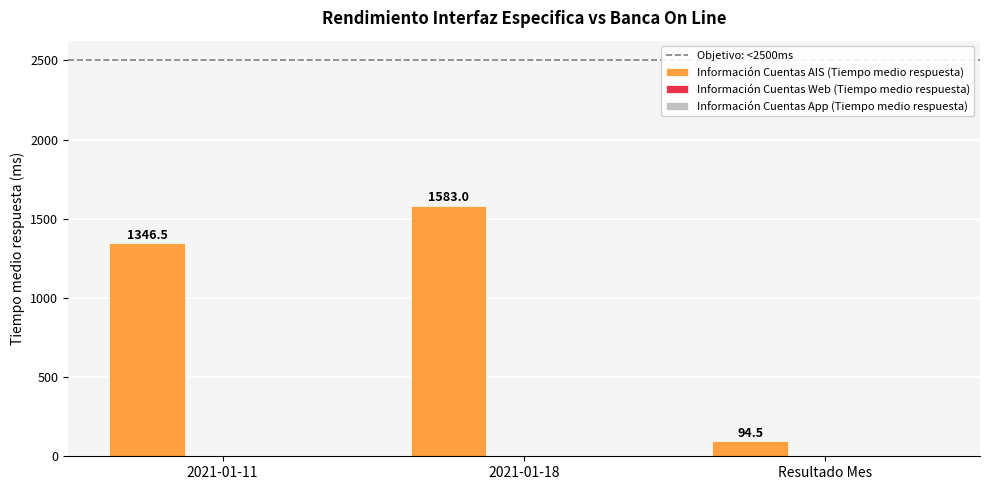

Does the chart contain any negative values?

No